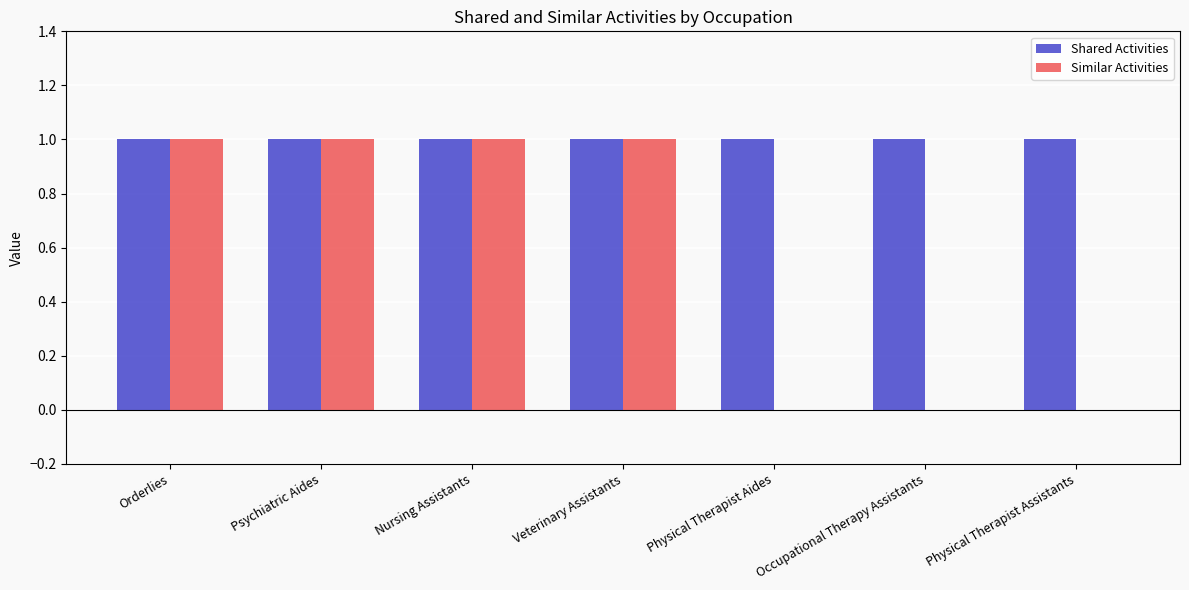

Reading left to right, transcribe all the data shown in this chart.

Shared Activities: Orderlies=1	Psychiatric Aides=1	Nursing Assistants=1	Veterinary Assistants=1	Physical Therapist Aides=1	Occupational Therapy Assistants=1	Physical Therapist Assistants=1
Similar Activities: Orderlies=1	Psychiatric Aides=1	Nursing Assistants=1	Veterinary Assistants=1	Physical Therapist Aides=0	Occupational Therapy Assistants=0	Physical Therapist Assistants=0